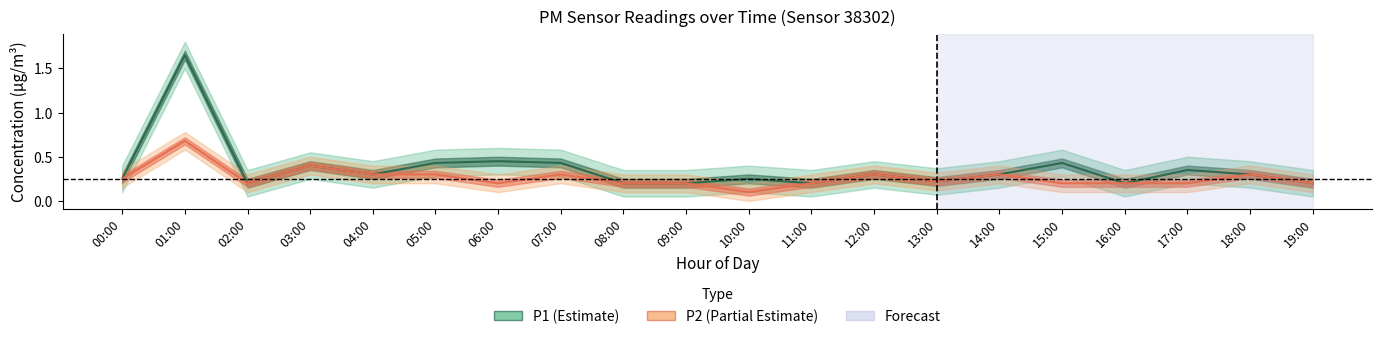

What is the sum of the P1 values at 14:00 and 01:00?

1.9